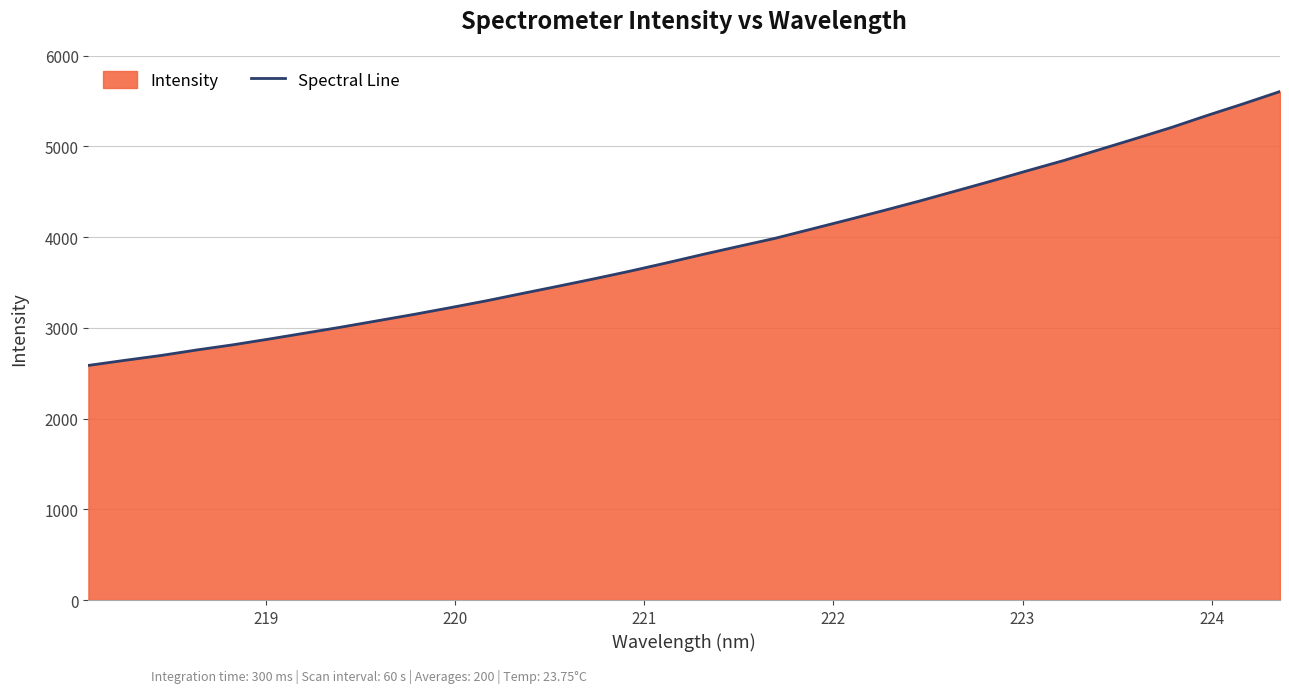

Does the chart display data point markers on the line(s)?

No